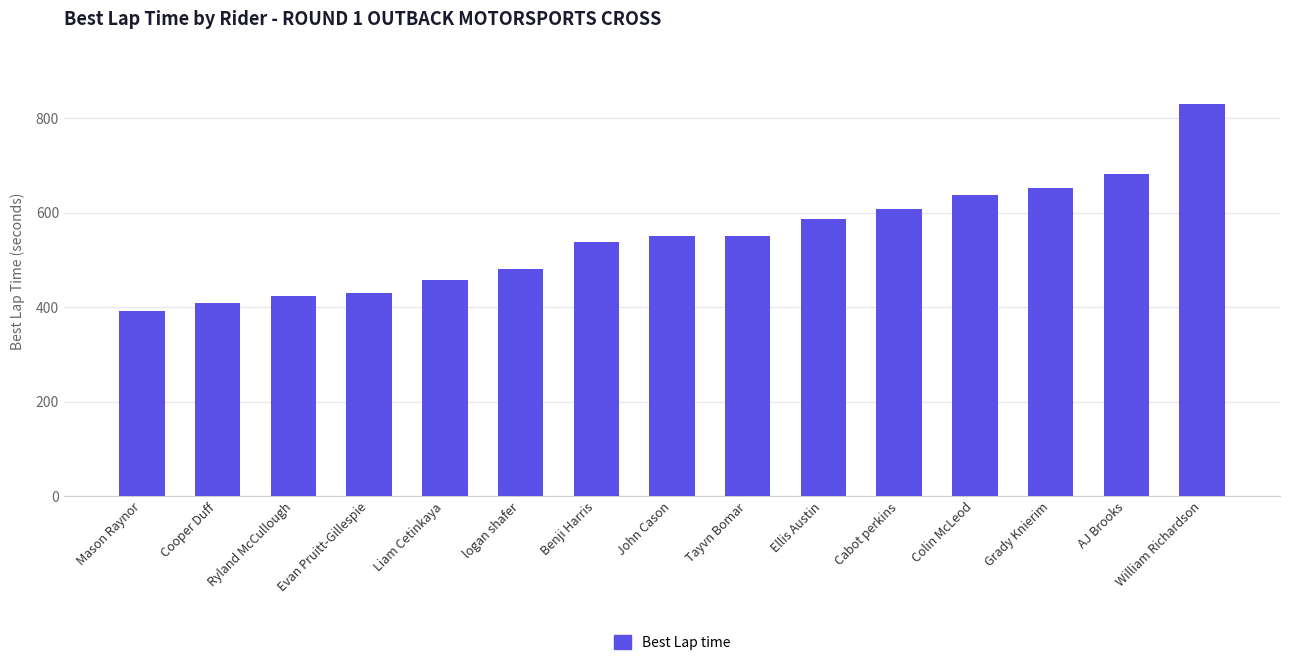

What is the sum of the values at AJ Brooks and Tayvn Bomar?

1231.6